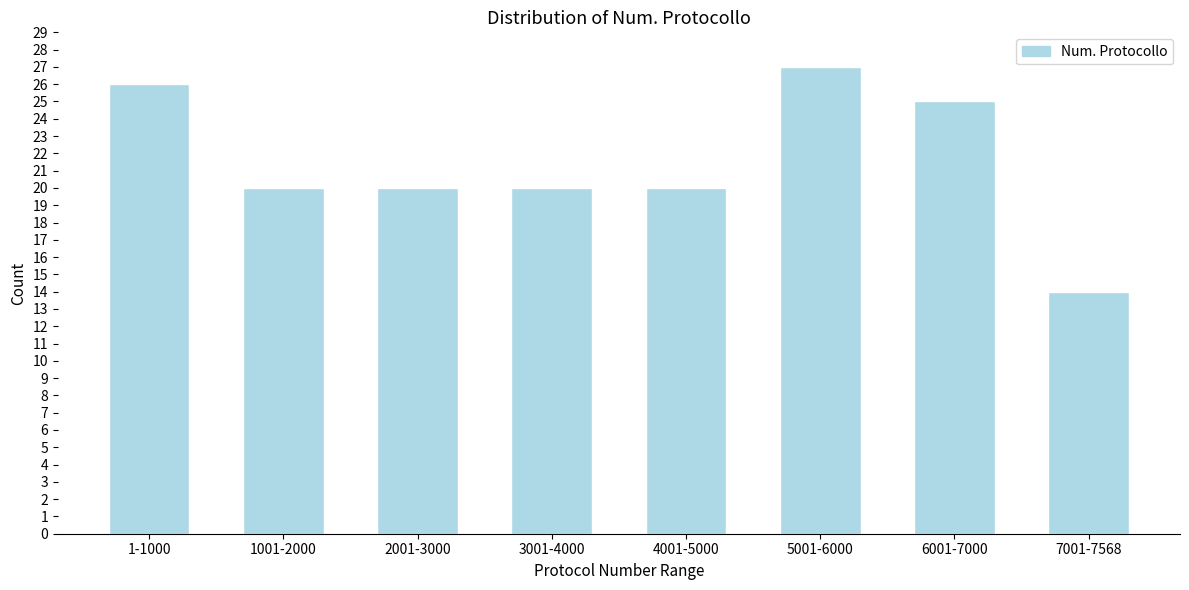

Reading right to left, list all the values displayed in this chart.

7001-7568=14	6001-7000=25	5001-6000=27	4001-5000=20	3001-4000=20	2001-3000=20	1001-2000=20	1-1000=26